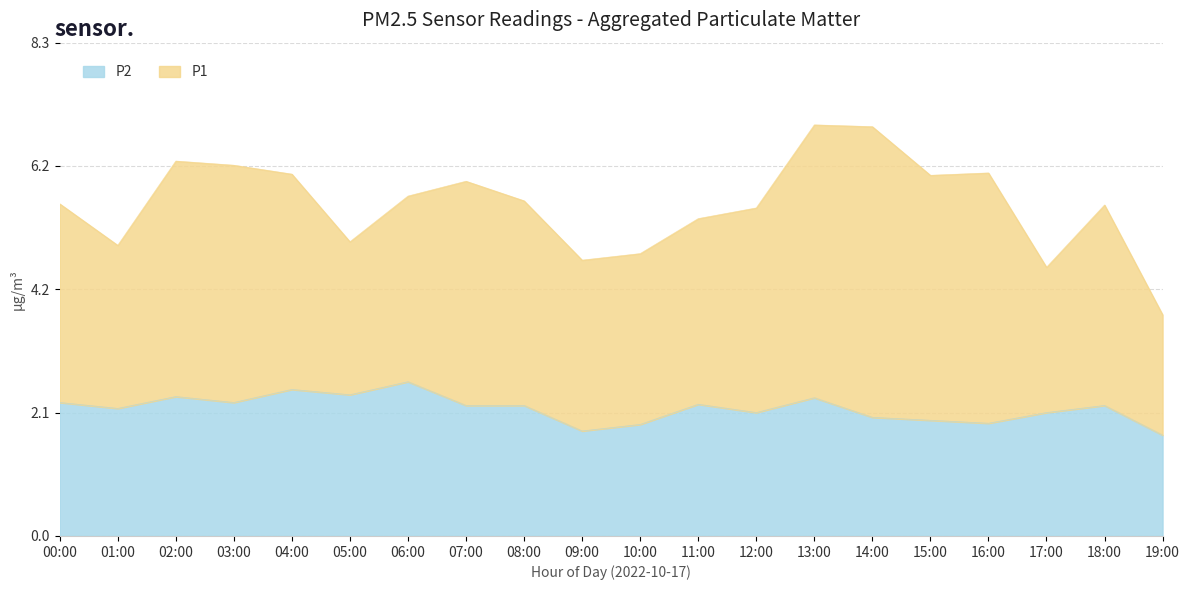

Does the chart display data point markers on the line(s)?

No